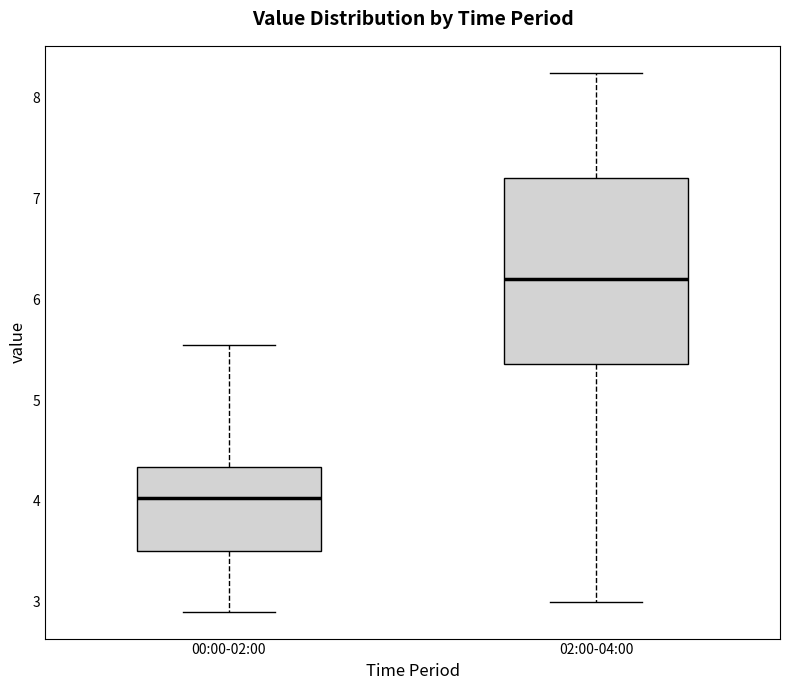

Which box has the lowest median line?

00:00-02:00